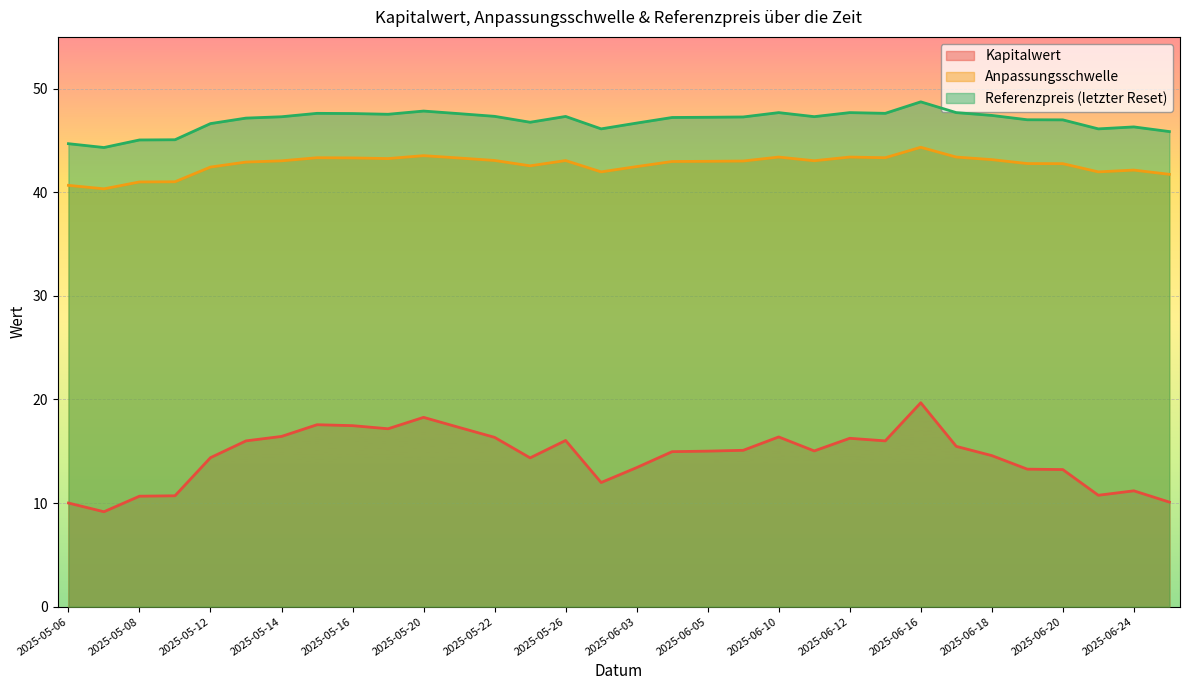

True or false: Kapitalwert and Anpassungsschwelle intersect in this chart.

False